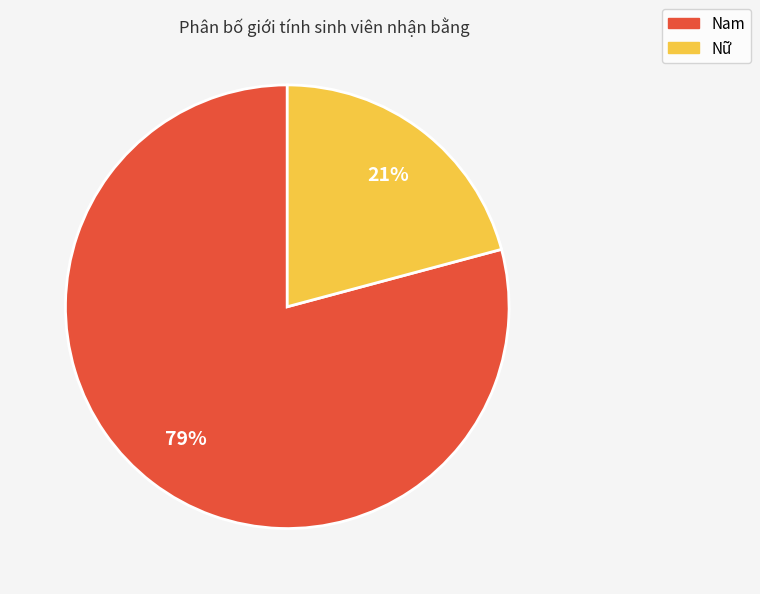

Is it true that Nam is 79% of the pie?

True